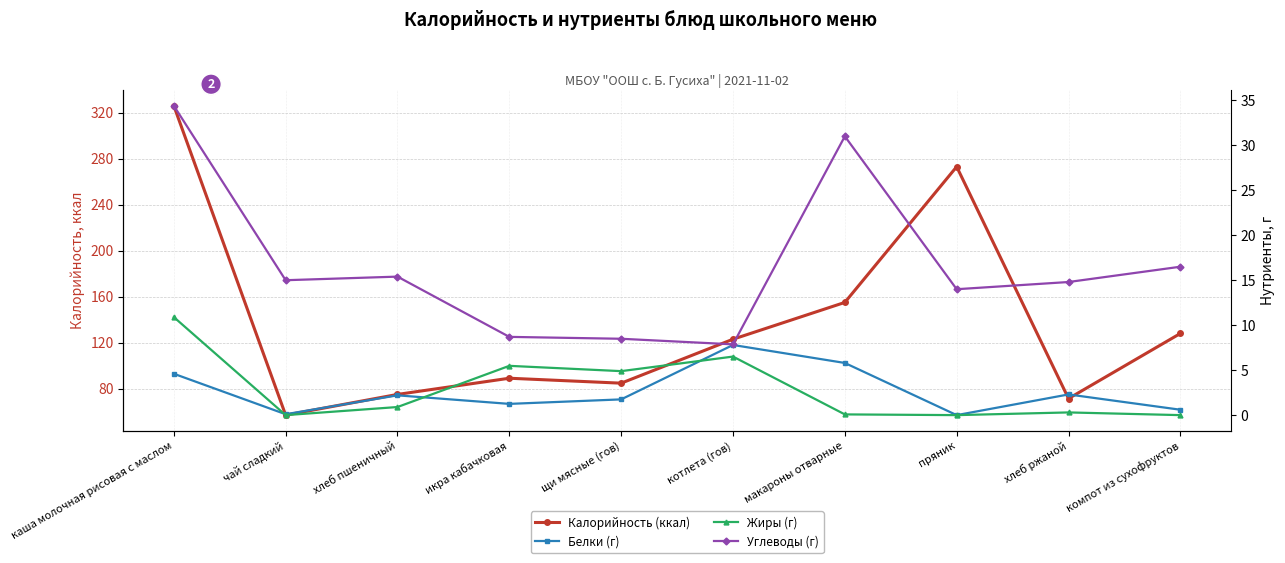

Reading left to right, extract all data points from this chart.

Калорийность (ккал): 326.0	57.0	75.0	89.1	84.8	123.0	155.0	273.0	71.4	128.0
Белки (г): 4.6	0.1	2.2	1.2	1.8	7.8	5.8	0.0	2.3	0.6
Жиры (г): 10.9	0.0	0.9	5.5	4.9	6.5	0.1	0.0	0.3	0.0
Углеводы (г): 34.4	15.0	15.4	8.7	8.5	7.9	31.0	14.0	14.8	16.5